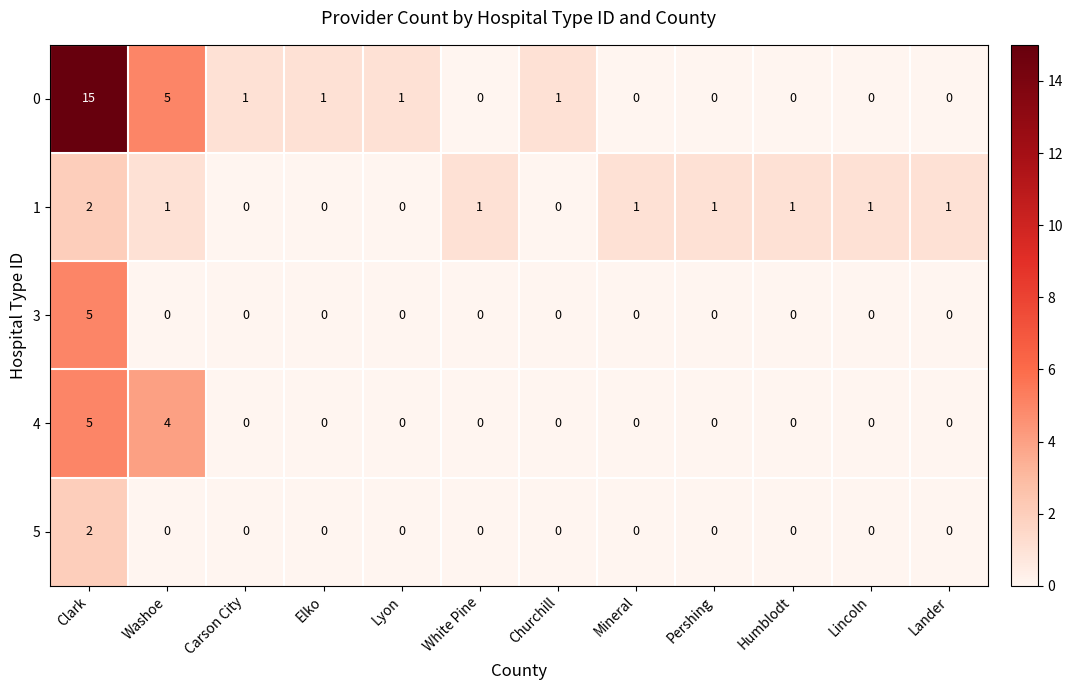

Which label corresponds to the largest value in the chart?

Clark